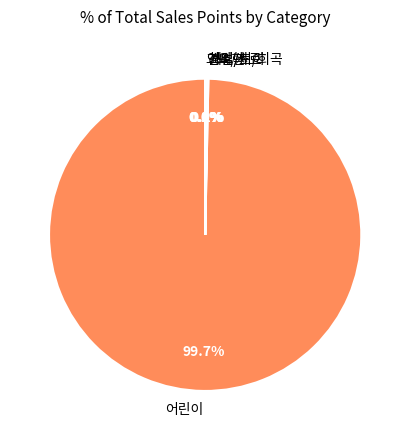

What portion of the pie excludes 어린이?

0.3%